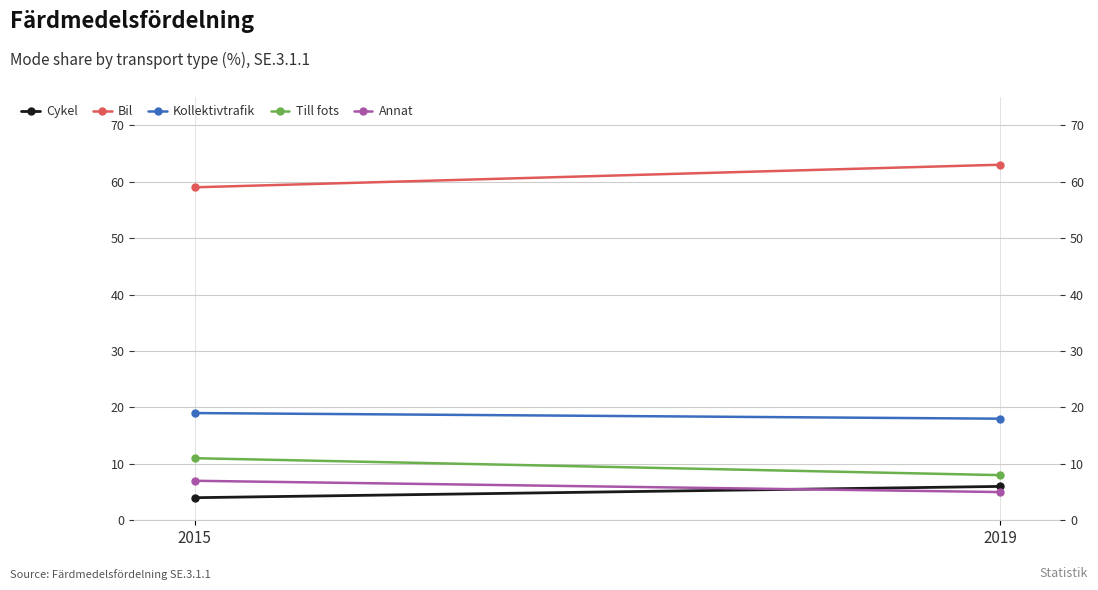

What is the value of the Annat point at the 1st from the left?

7